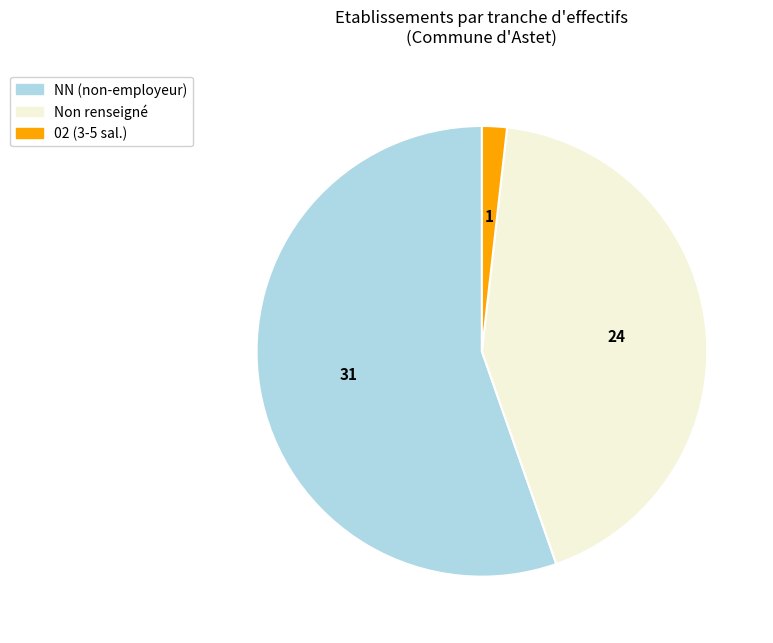

Does any single category account for the majority?

Yes